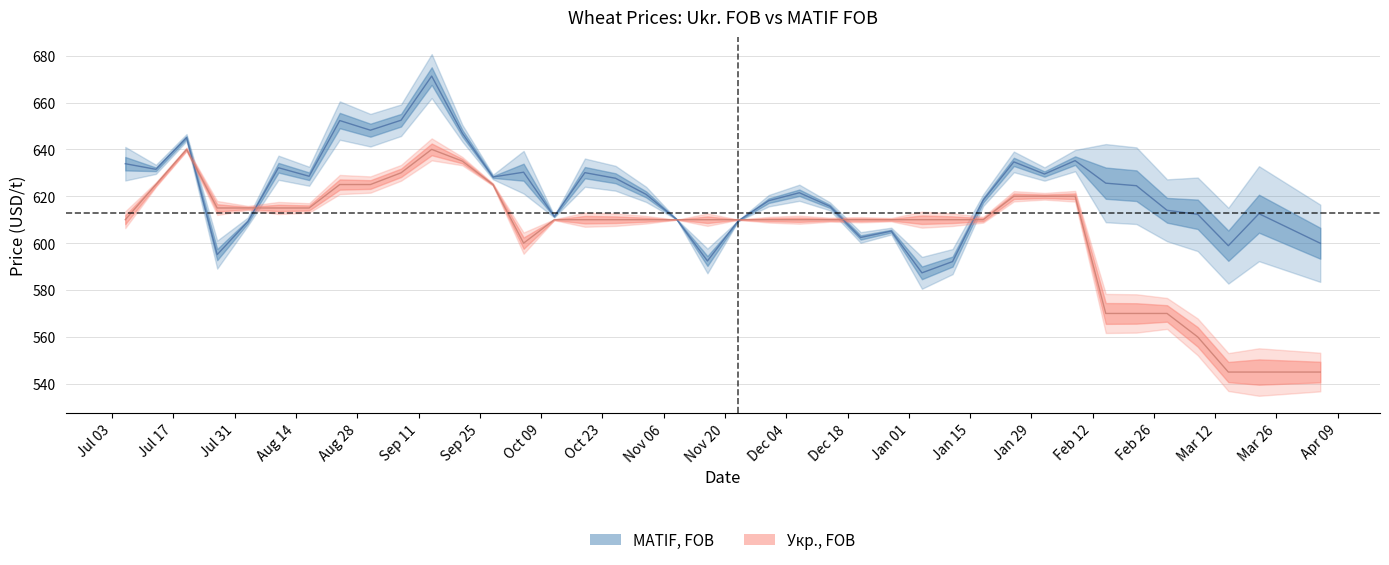

Reading left to right, extract all data points from this chart.

MATIF, FOB: 633.9	631.5	645.0	595.1	609.2	632.2	628.5	652.3	648.2	652.4	671.3	646.9	628.2	630.3	611.4	630.1	627.7	620.8	610.1	592.4	609.5	618.1	621.5	615.7	602.4	605.1	587.3	592.1	618.3	634.7	629.5	635.2	625.6	624.5	614.0	612.3	598.9	612.6	606.3	599.9
Укр., FOB: 610.0	625.0	640.0	615.0	615.0	615.0	615.0	625.0	625.0	630.0	640.0	635.0	625.0	600.0	610.0	610.0	610.0	610.0	610.0	610.0	610.0	610.0	610.0	610.0	610.0	610.0	610.0	610.0	610.0	620.0	620.0	620.0	570.0	570.0	570.0	560.0	545.0	545.0	545.0	545.0